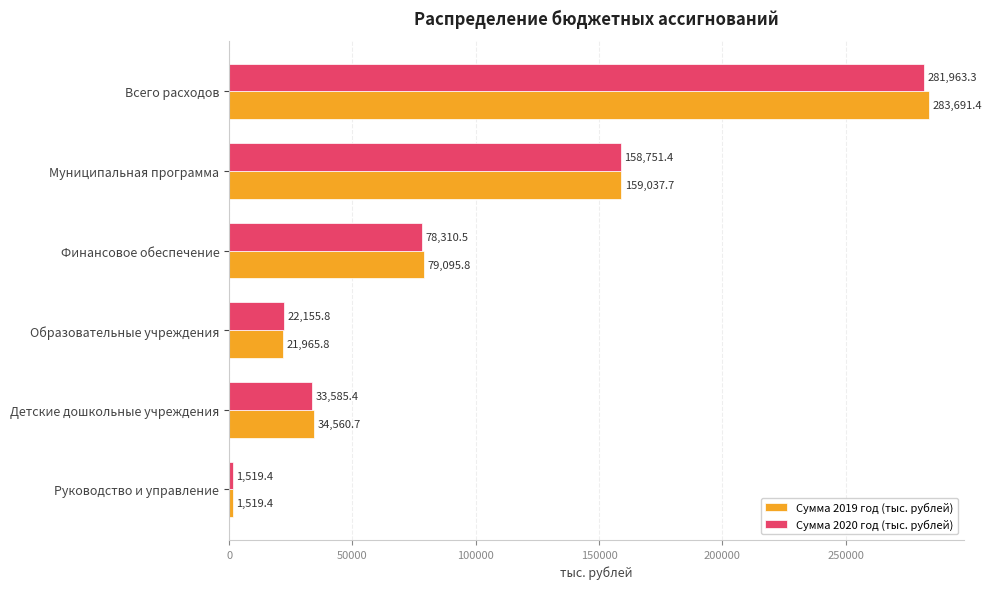

At which category is the sum across all series the highest?

Всего расходов